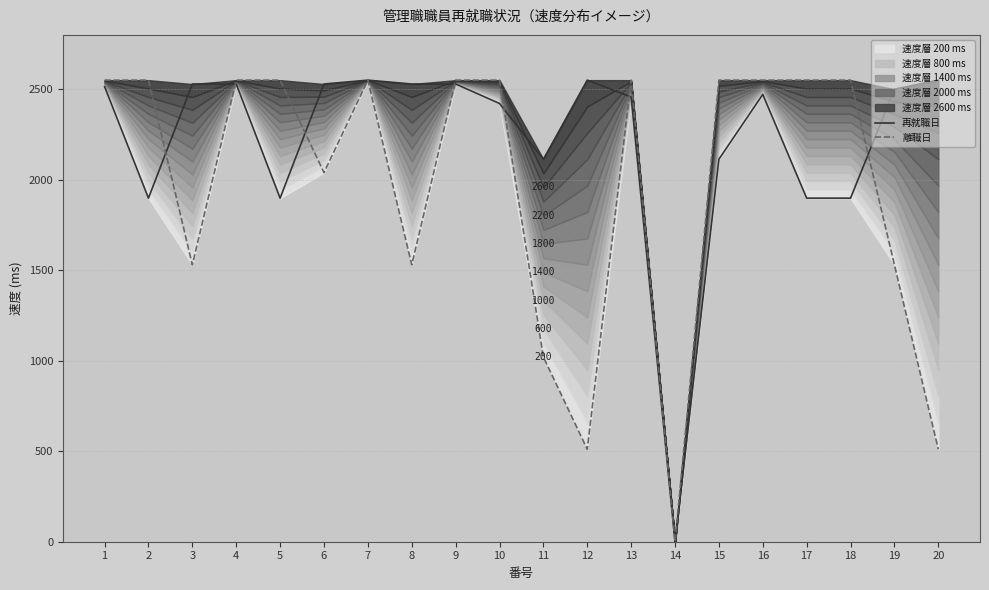

What is the sum of all 離職日 values?

39270.3